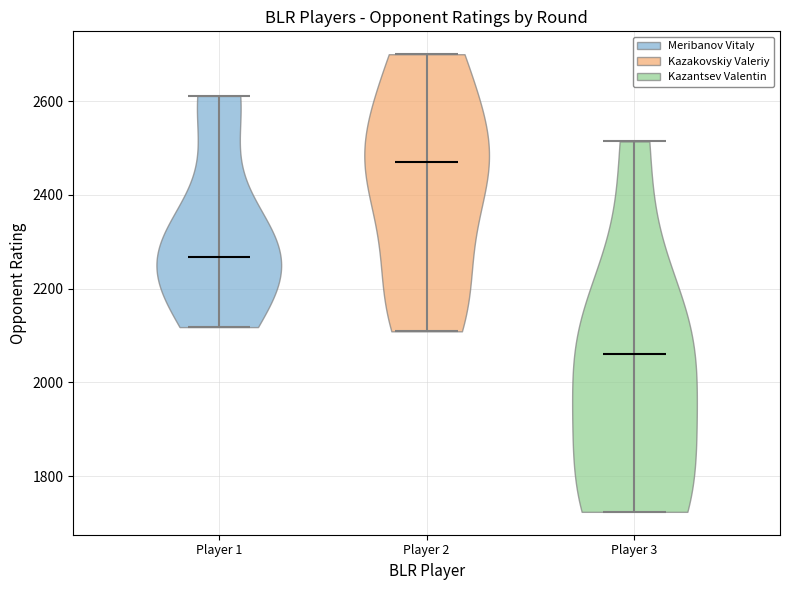

Which violin has the lowest median line?

Player 3